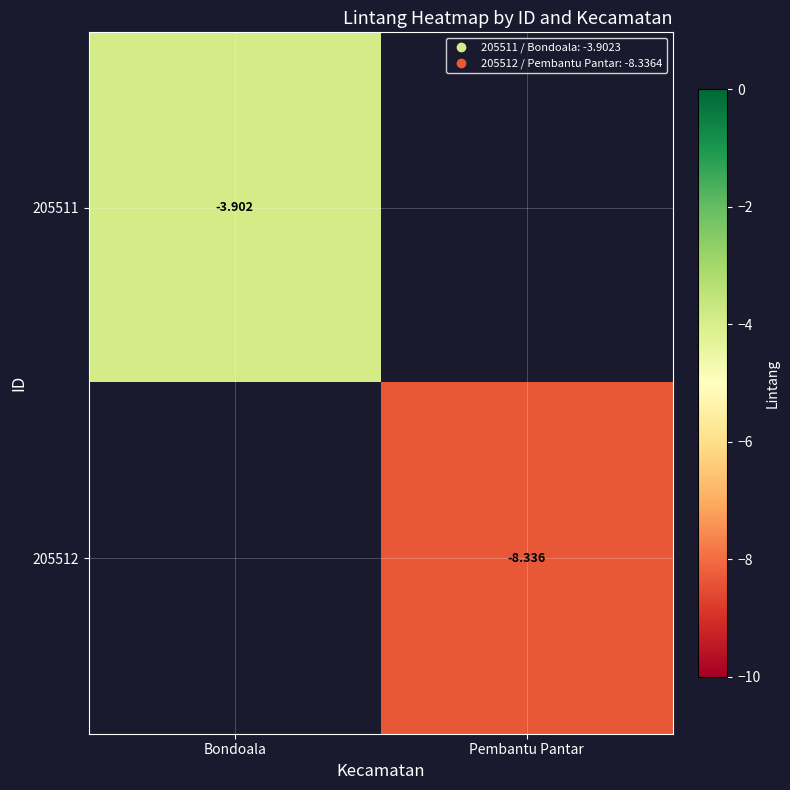

At which label does 205511 reach its minimum?

Bondoala